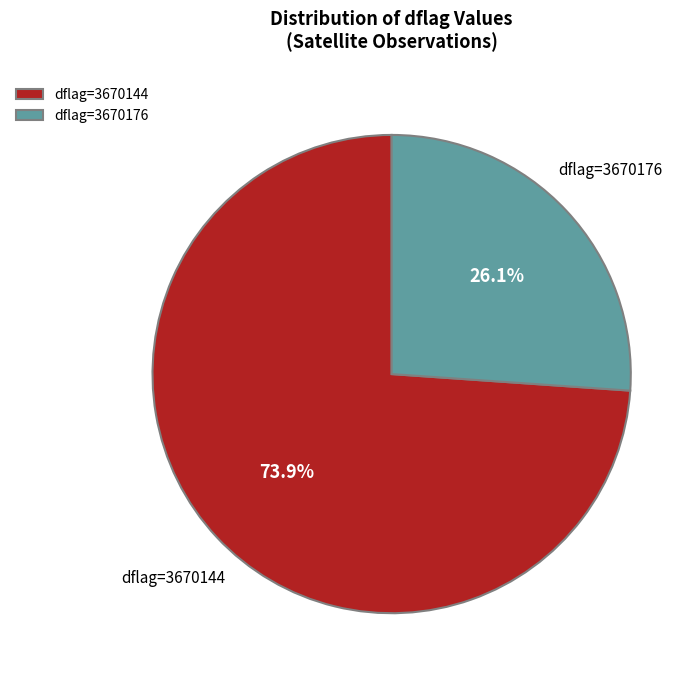

Count the number of slices in the pie.

2